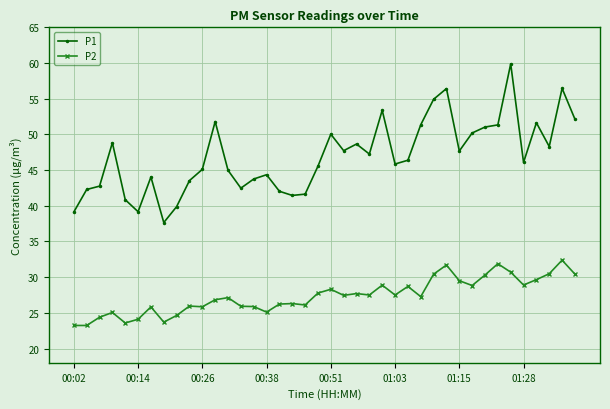

Which series has the largest total across all categories?

P1